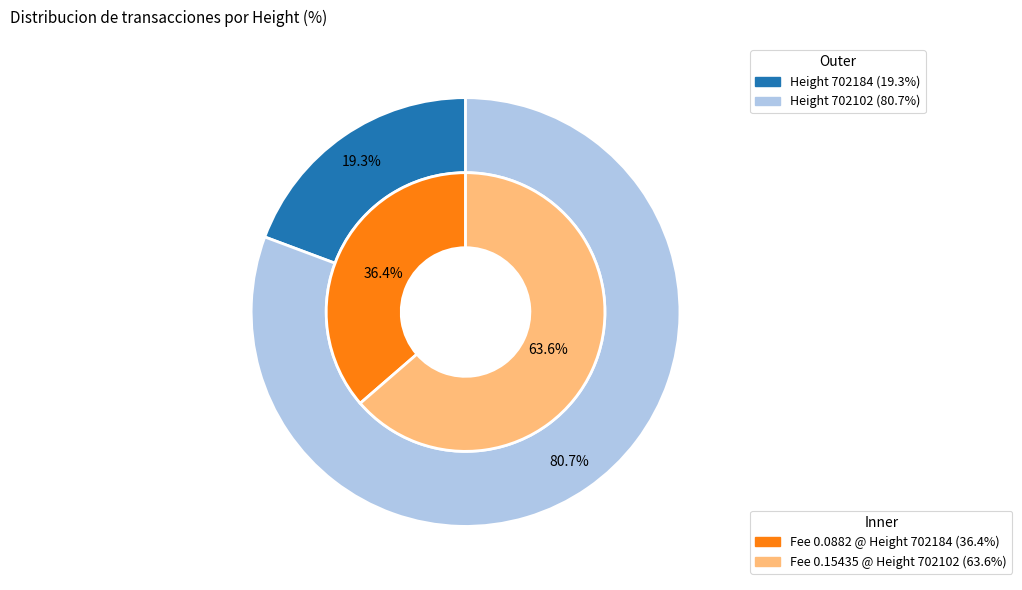

How many slices are in this pie chart?

2